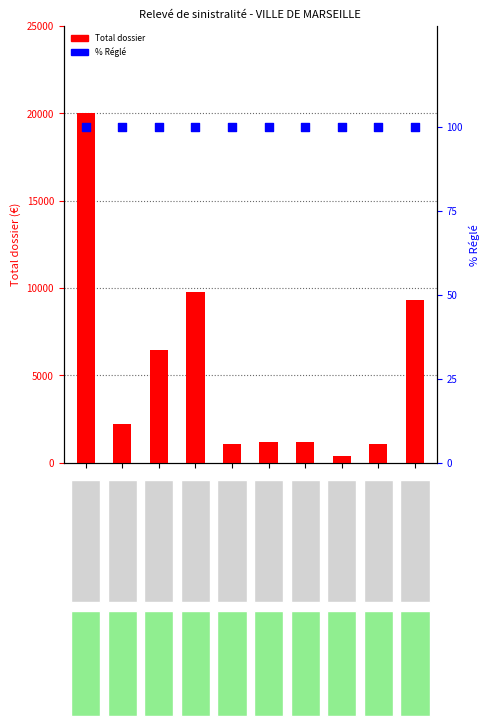

Which series reaches the minimum Y coordinate?

% Réglé